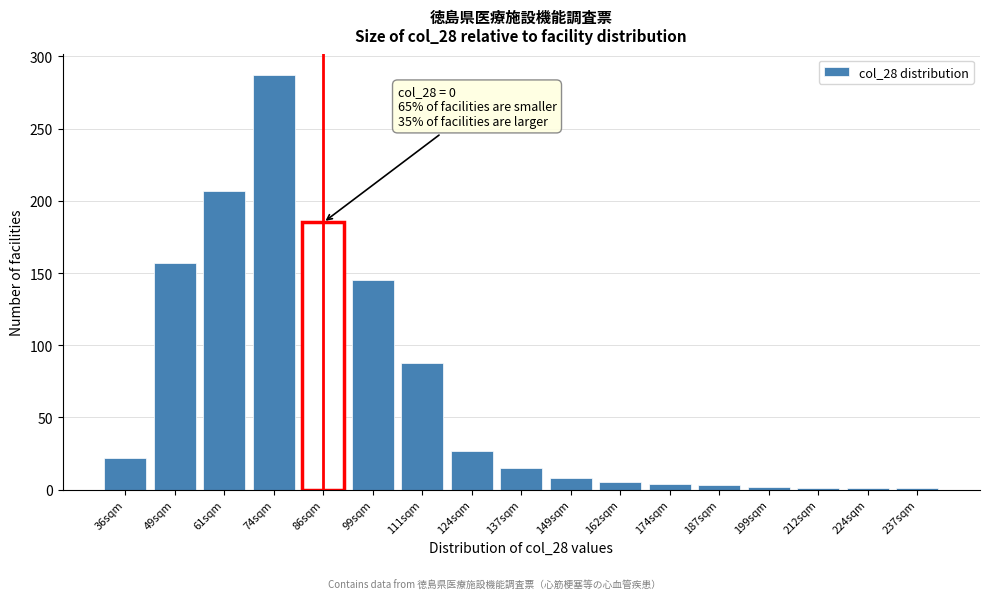

At which category does the chart reach its peak across all series?

74sqm